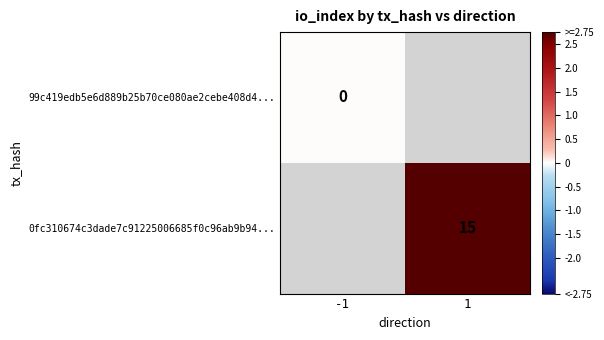

Is it true that 0fc310674c3dade7c91225006685f0c96ab9b94... equals 27 at 1?

False